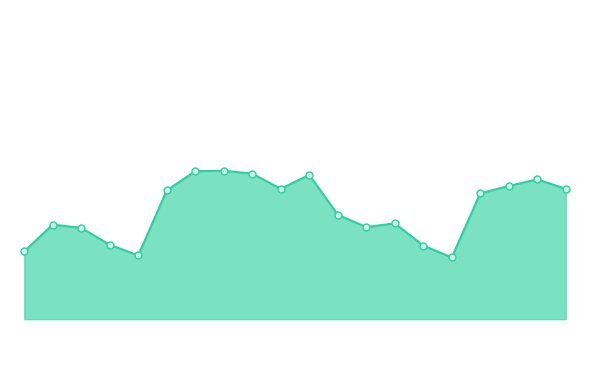

What is the difference between the second highest and second lowest values?

2.0